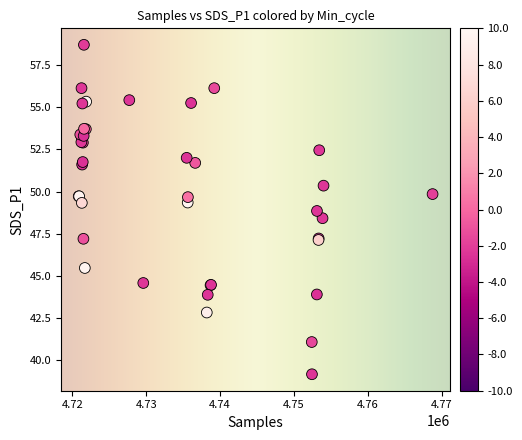

What Y value in the scatter plot is closest to 48?

48.4